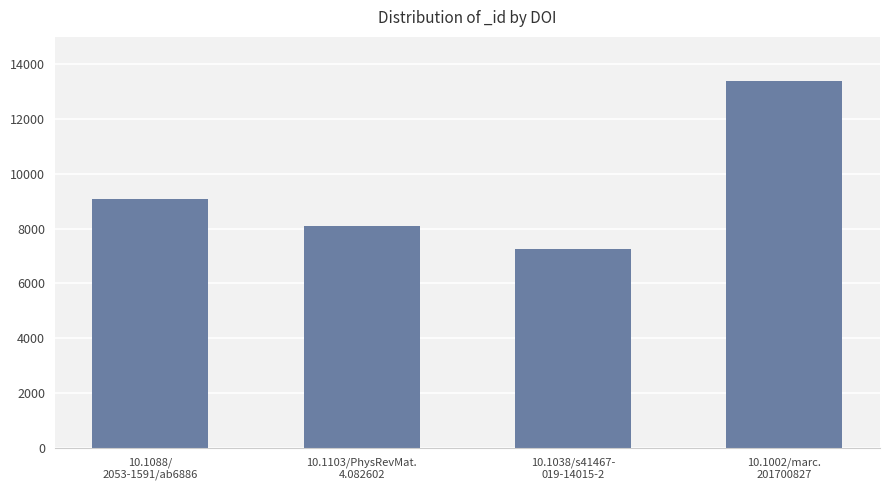

List the labels in order of value, smallest first.

10.1038/s41467-
019-14015-2, 10.1103/PhysRevMat.
4.082602, 10.1088/
2053-1591/ab6886, 10.1002/marc.
201700827